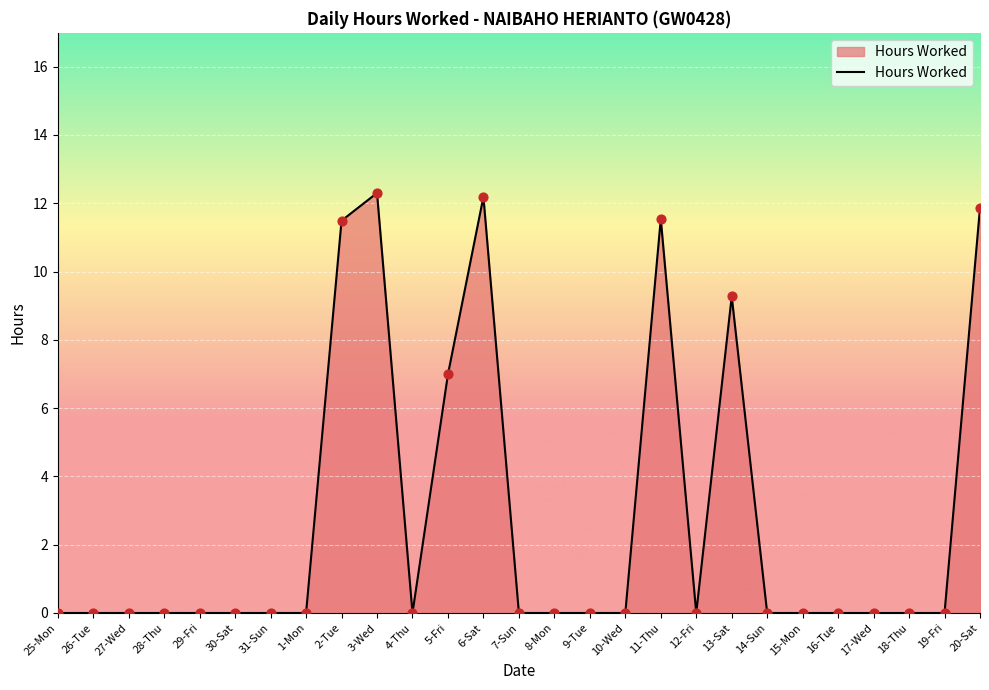

Which has a higher value, 30-Sat or 20-Sat?

20-Sat